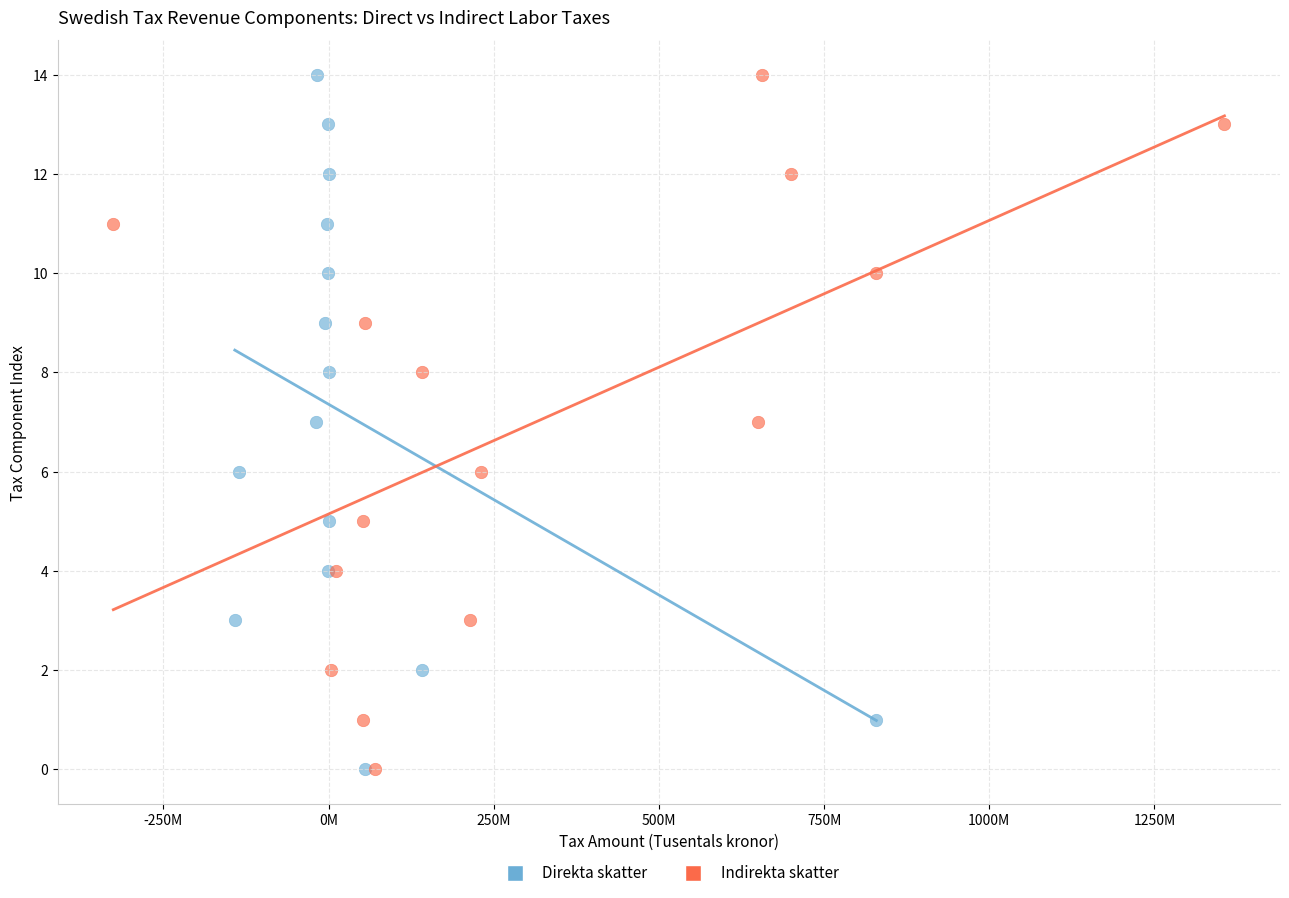

What are all the series names shown in the legend?

Direkta skatter, Indirekta skatter